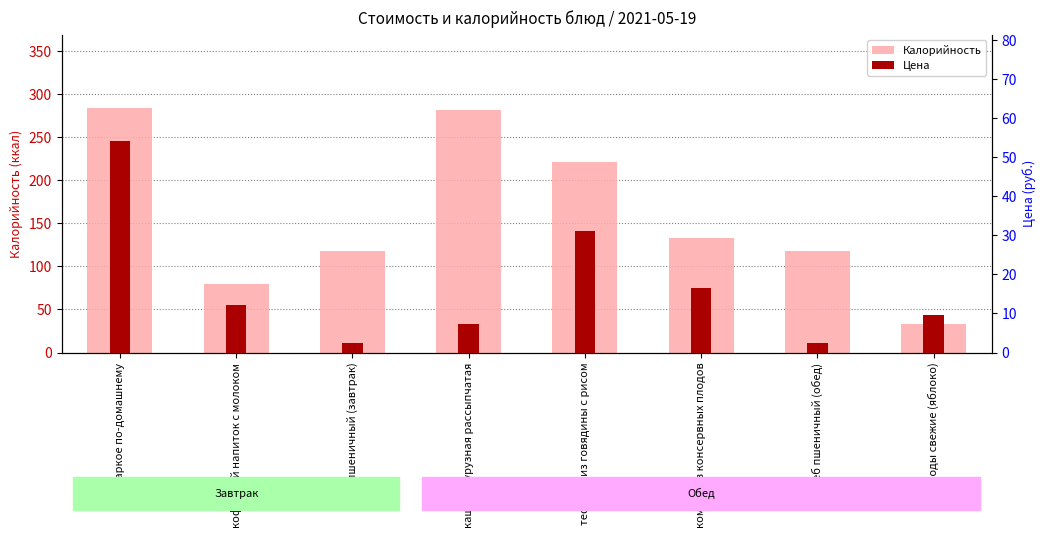

Is it true that Калорийность equals 219.1 at компот из консервных плодов?

False